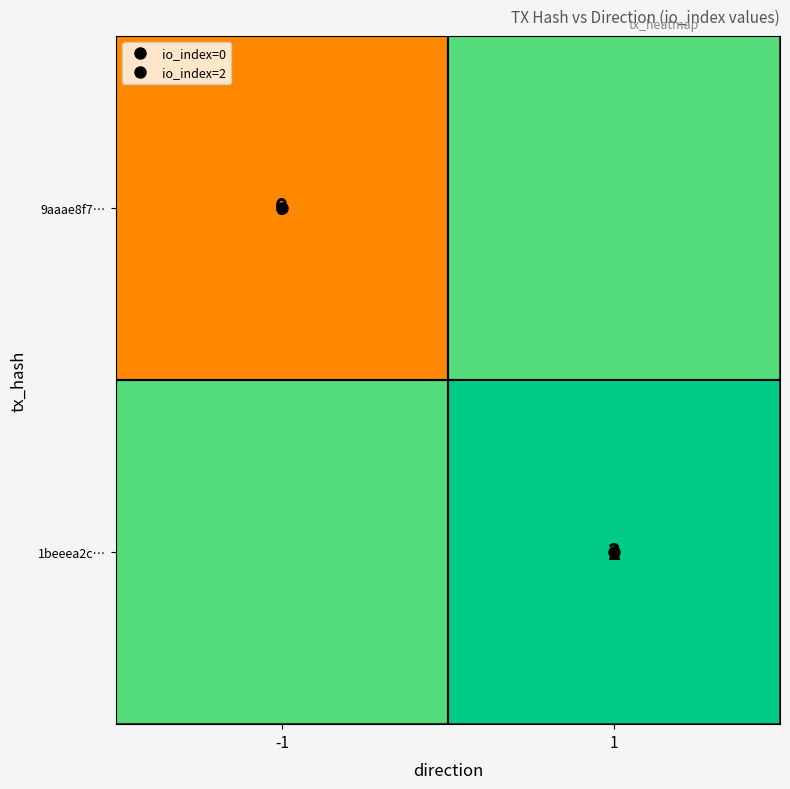

How many data points in 1beeea2c… are less than 2?

1